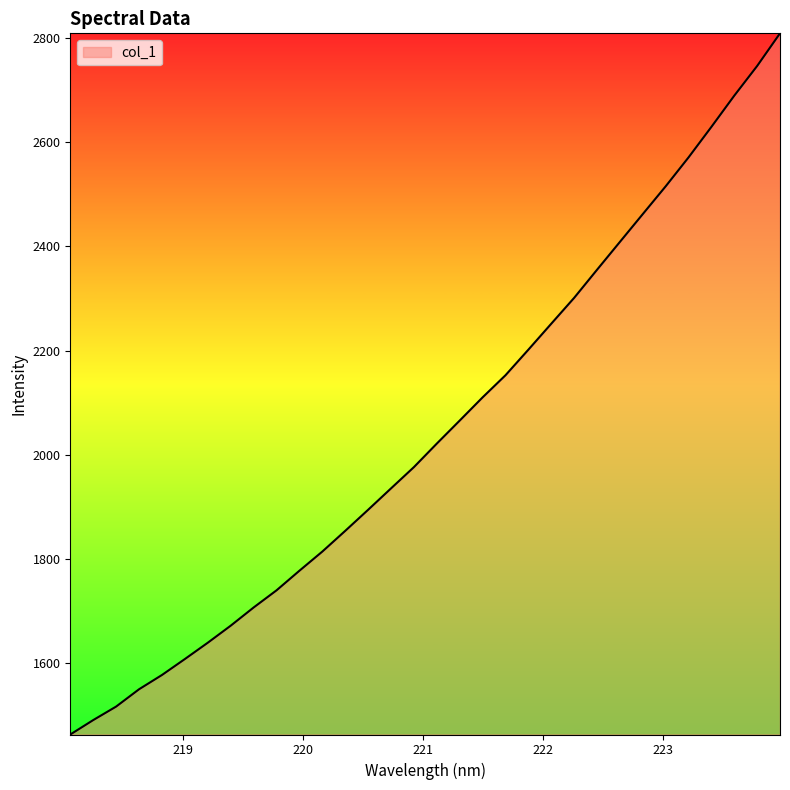

What is the smallest value displayed?

1463.2